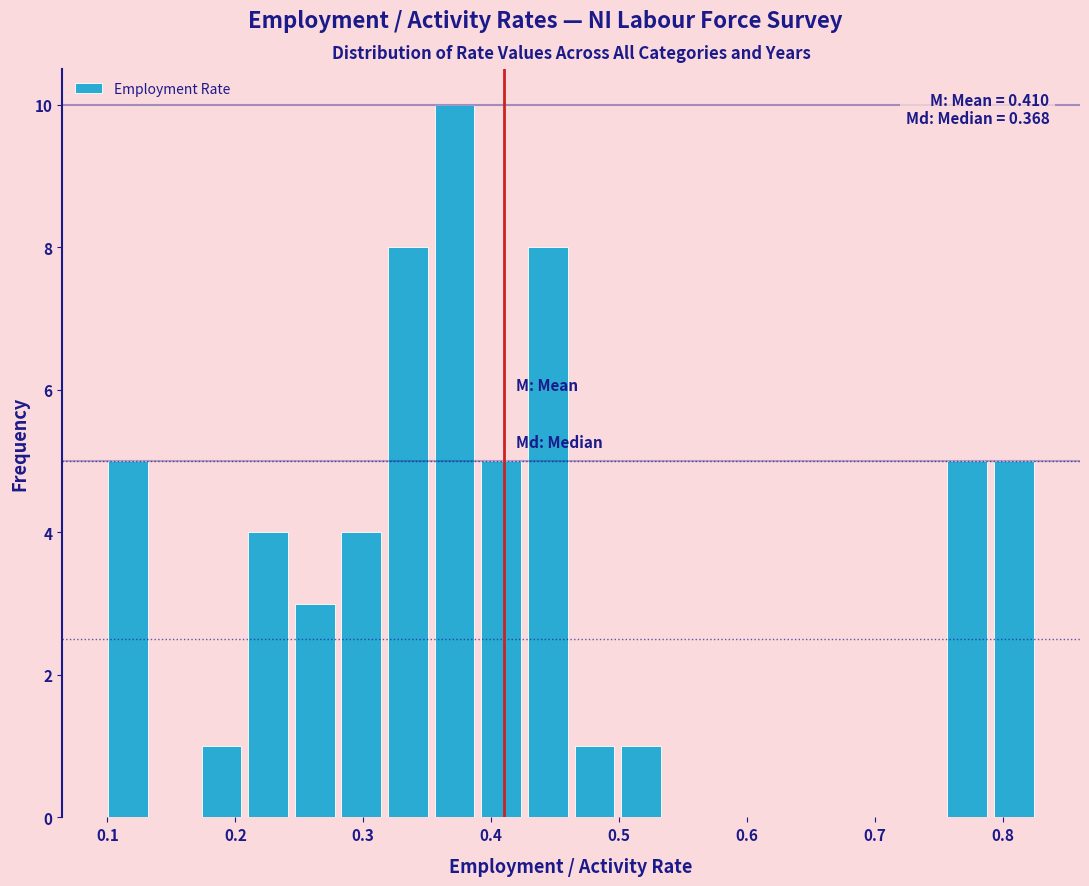

Around what value on the x-axis is the tallest bar? Give the approximate position of its centre, as read against the axis.

0.37